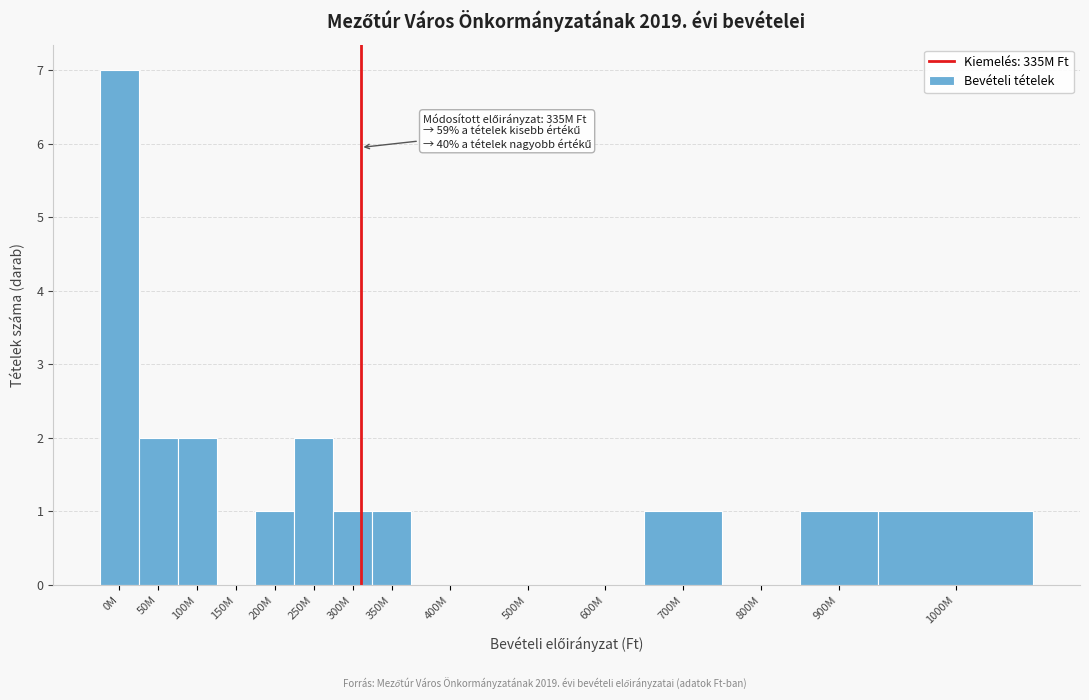

Reading left to right, transcribe all the data shown in this chart.

0M=7	50M=2	100M=2	150M=0	200M=1	250M=2	300M=1	350M=1	400M=0	500M=0	600M=0	700M=1	800M=0	900M=1	1000M=1